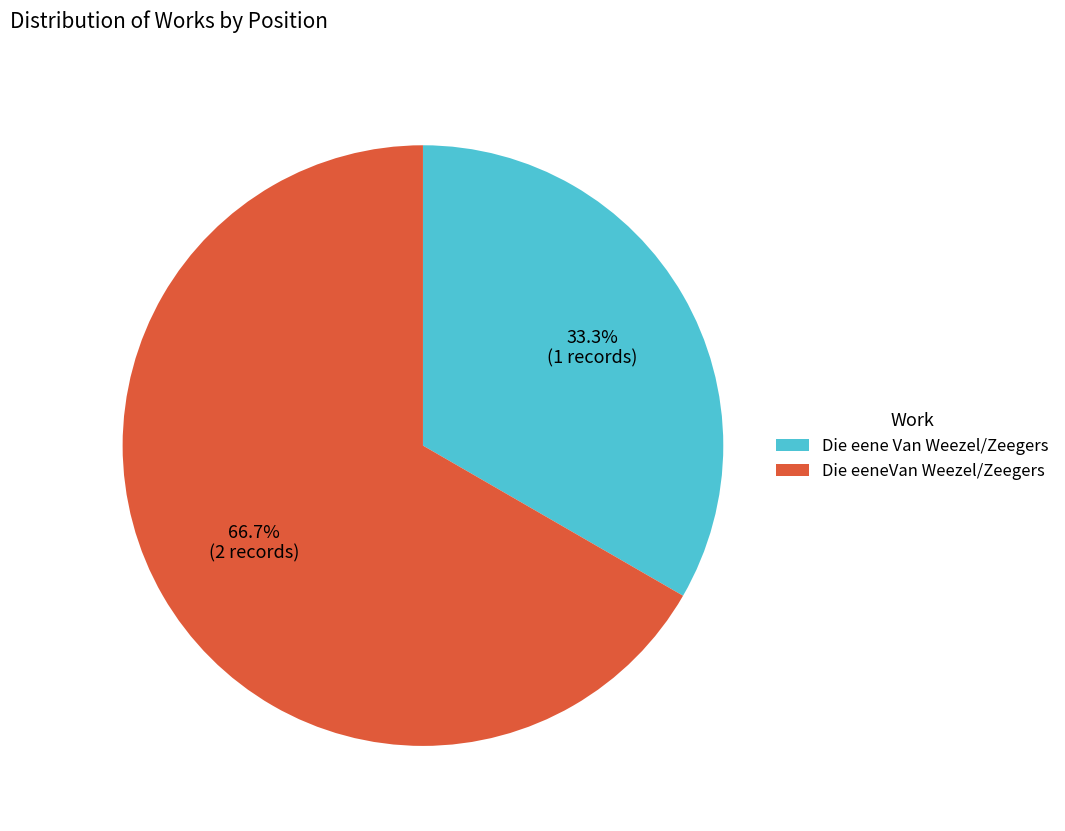

Count the number of slices in the pie.

2